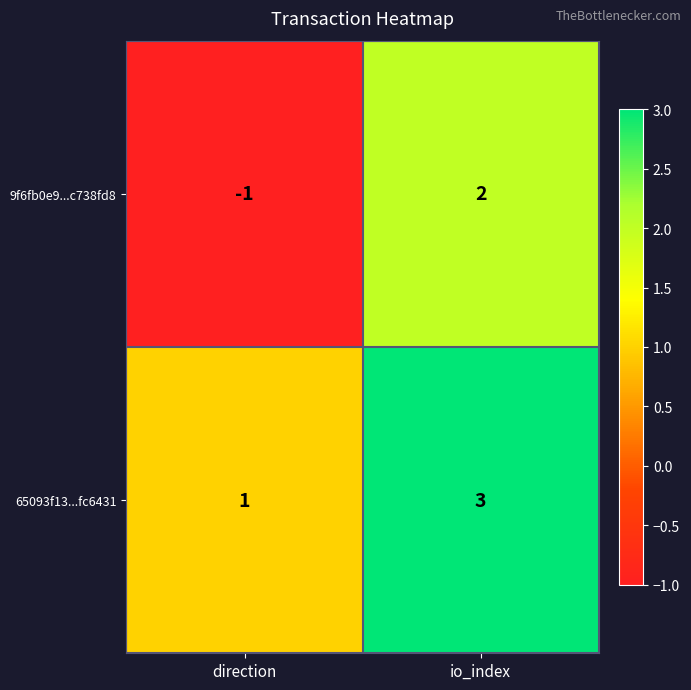

True or false: 9f6fb0e9...c738fd8 has a value of 2 at io_index.

True